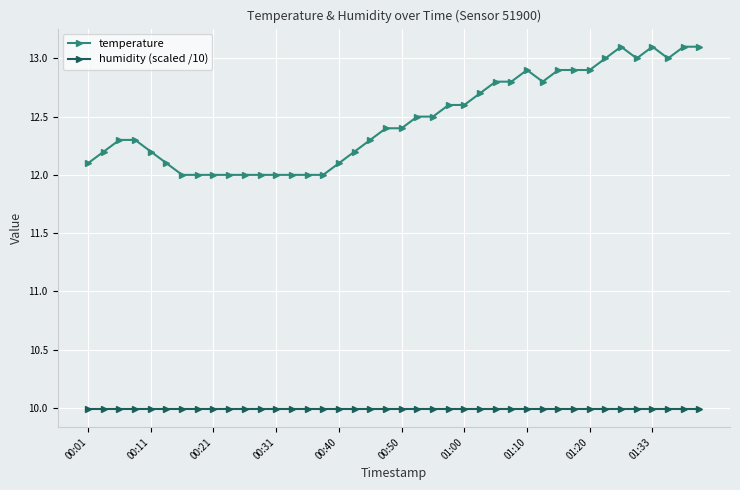

Reading right to left, extract all data points from this chart.

temperature: 13.1	13.1	13.0	13.1	13.0	13.1	13.0	12.9	12.9	12.9	12.8	12.9	12.8	12.8	12.7	12.6	12.6	12.5	12.5	12.4	12.4	12.3	12.2	12.1	12.0	12.0	12.0	12.0	12.0	12.0	12.0	12.0	12.0	12.0	12.1	12.2	12.3	12.3	12.2	12.1
humidity (scaled /10): 10.0	10.0	10.0	10.0	10.0	10.0	10.0	10.0	10.0	10.0	10.0	10.0	10.0	10.0	10.0	10.0	10.0	10.0	10.0	10.0	10.0	10.0	10.0	10.0	10.0	10.0	10.0	10.0	10.0	10.0	10.0	10.0	10.0	10.0	10.0	10.0	10.0	10.0	10.0	10.0